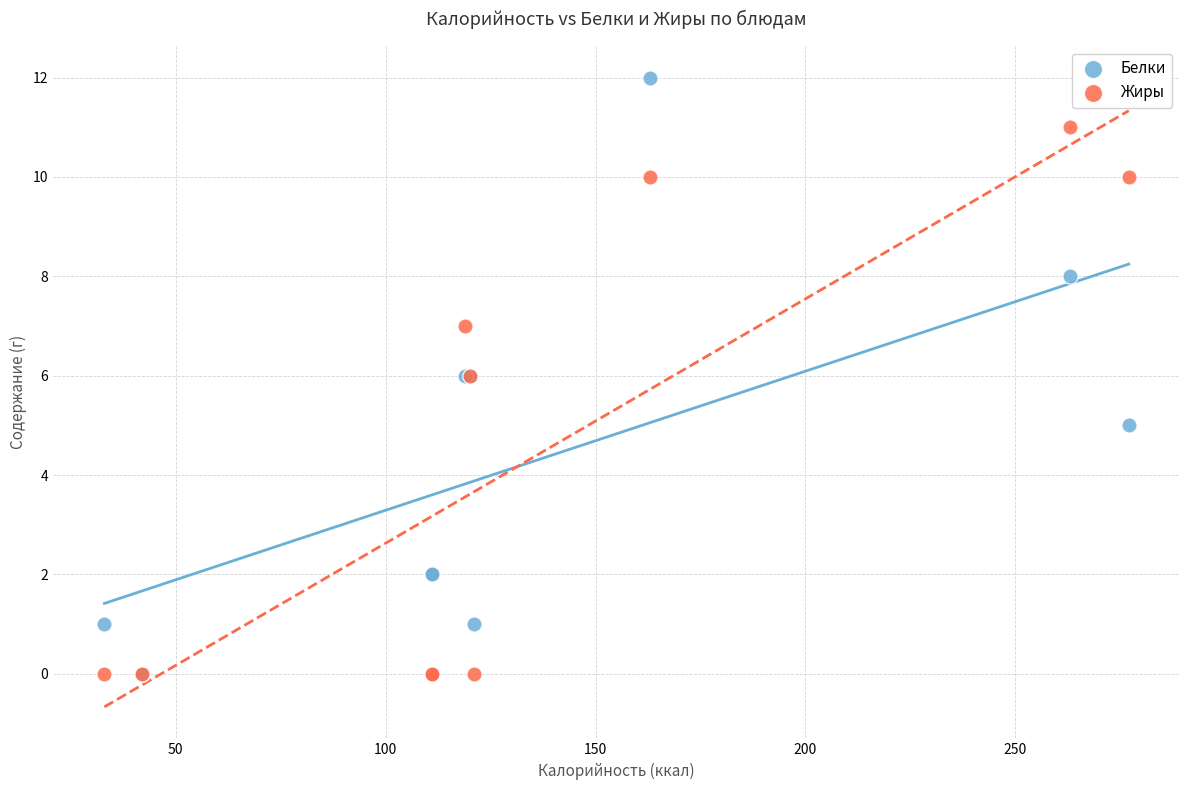

What are all the series names shown in the legend?

Белки, Жиры